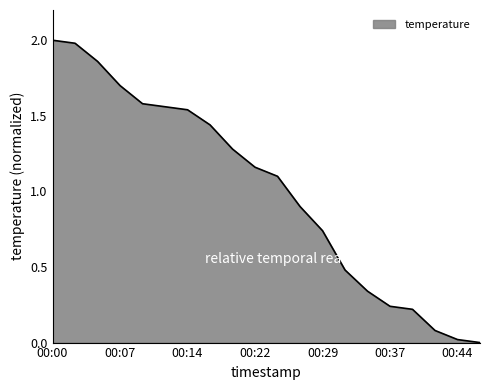

What is the maximum value shown in the chart?

2.0